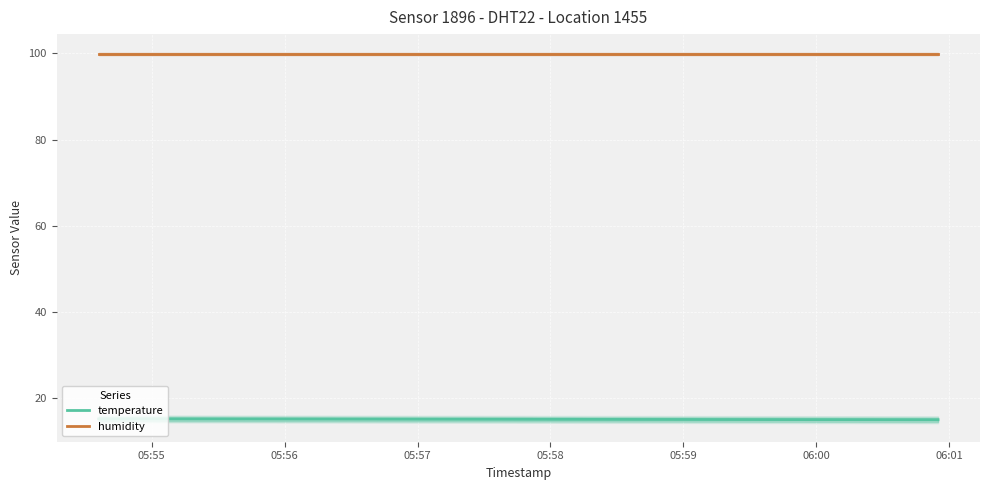

What is the maximum value for temperature?

15.1